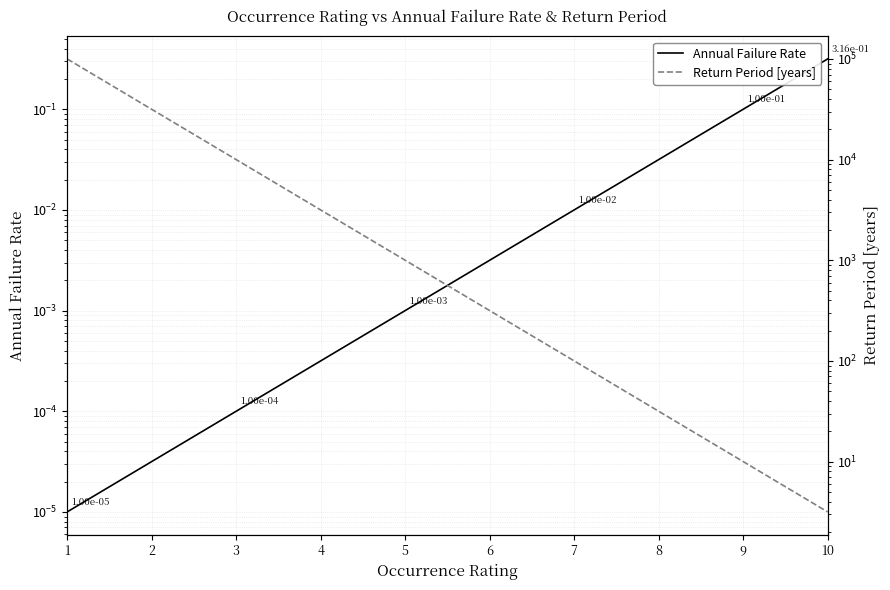

At which category is the sum across all series the highest?

1